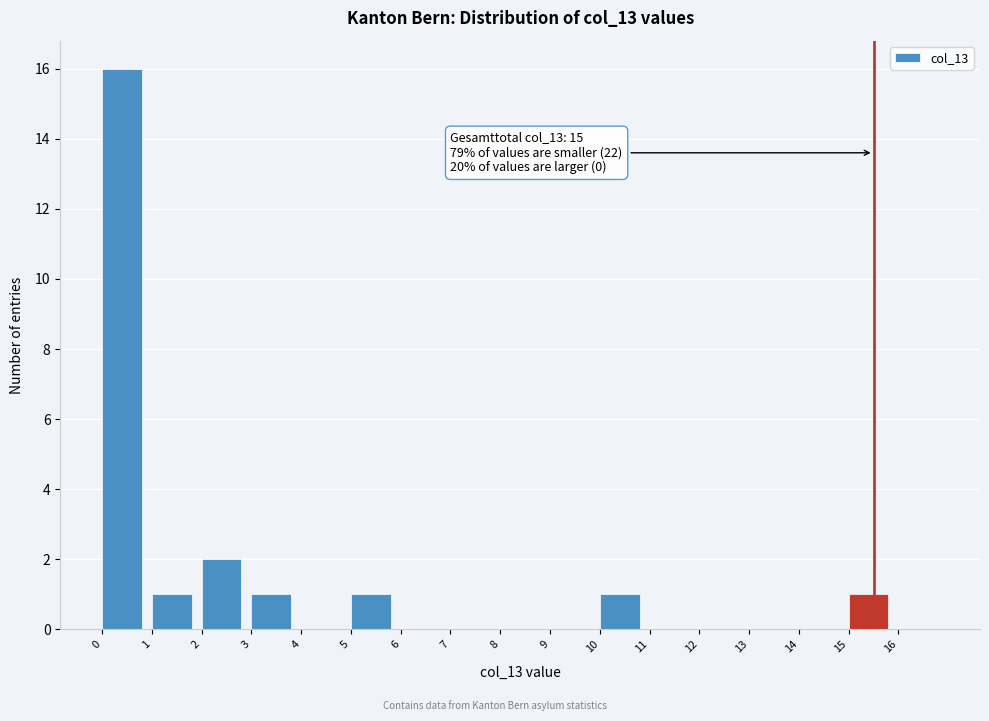

Over which range of the x-axis is the bar tallest?

0 to 1